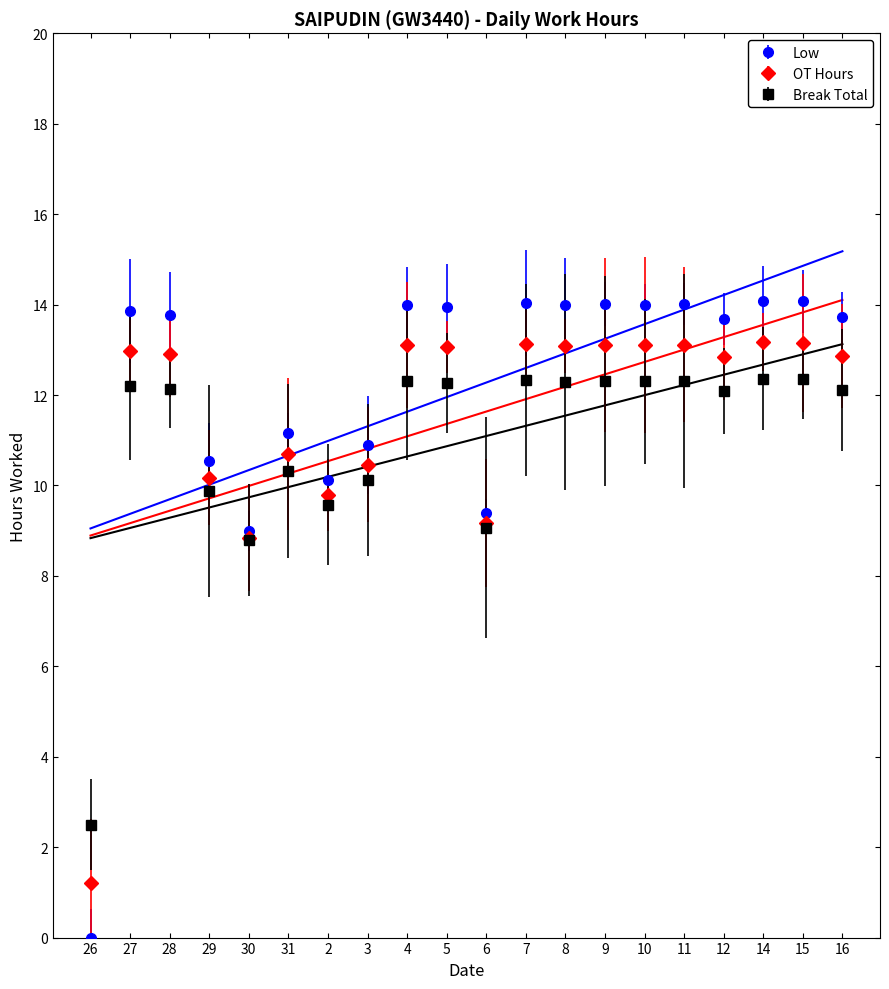

List the labels in order of value, smallest first.

26, 30, 6, 2, 29, 3, 31, 12, 16, 28, 27, 5, 8, 4, 10, 9, 11, 7, 15, 14